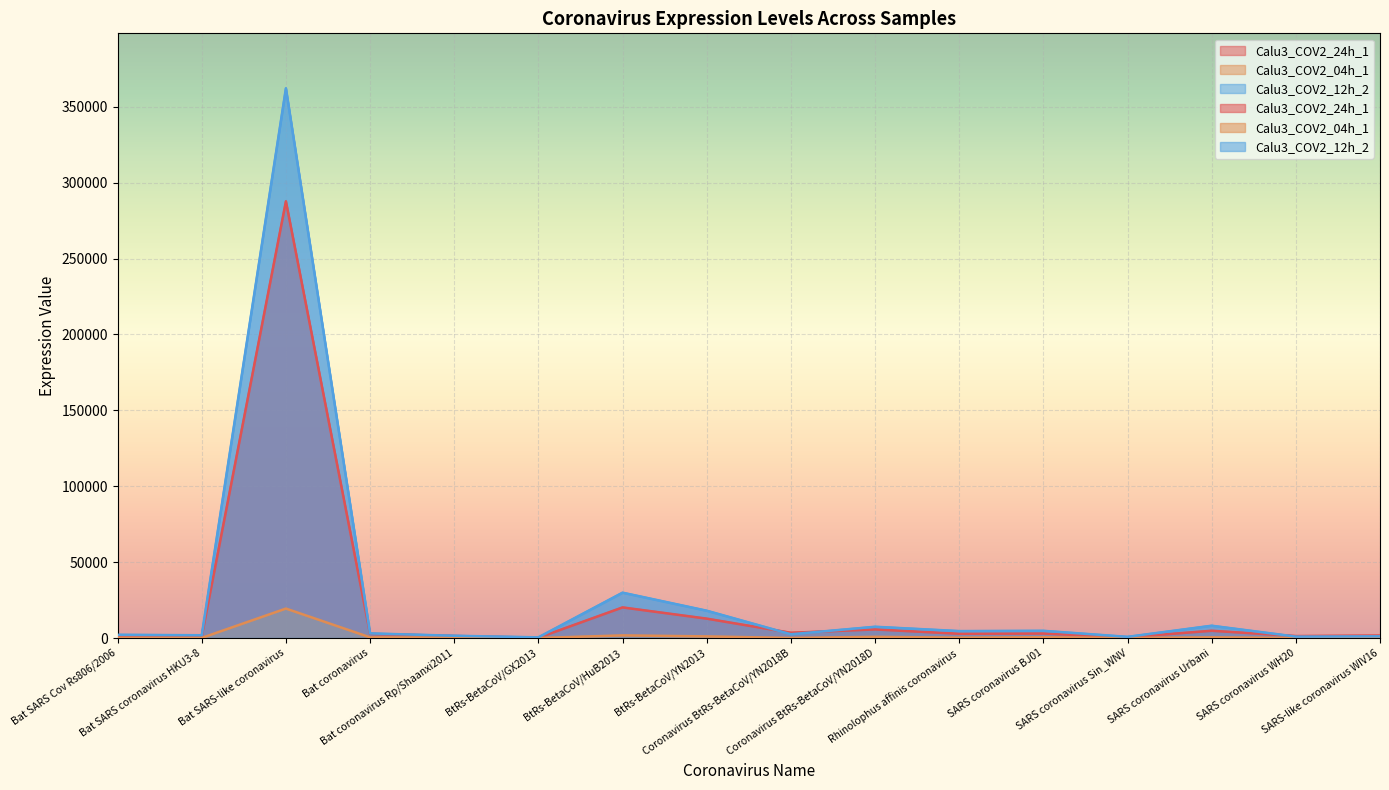

What value does the Calu3_COV2_12h_2 series have at SARS coronavirus WH20?

933.9